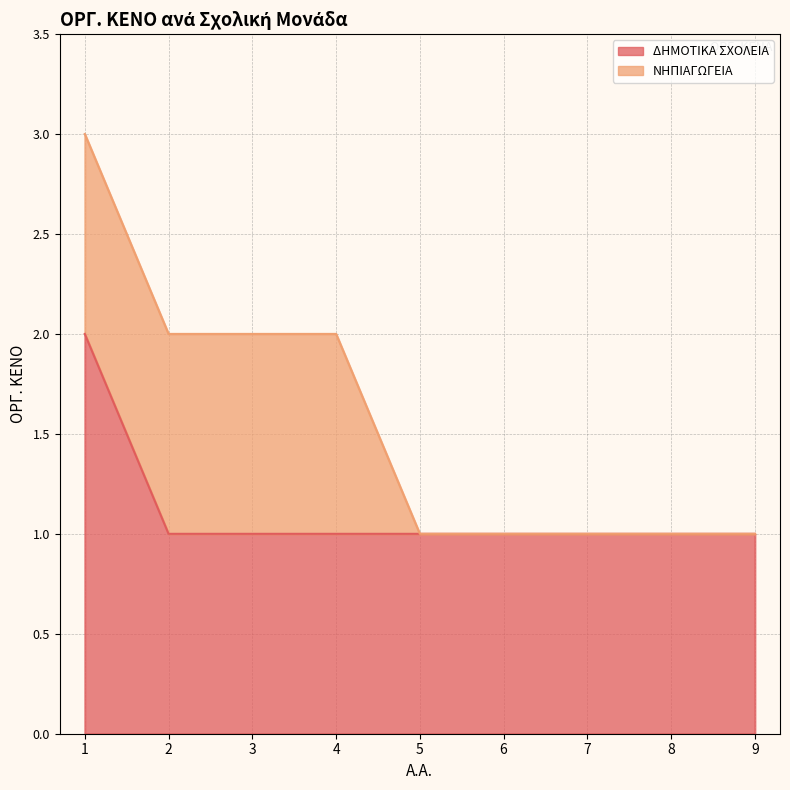

Where is the data nearest to the value 1?

2